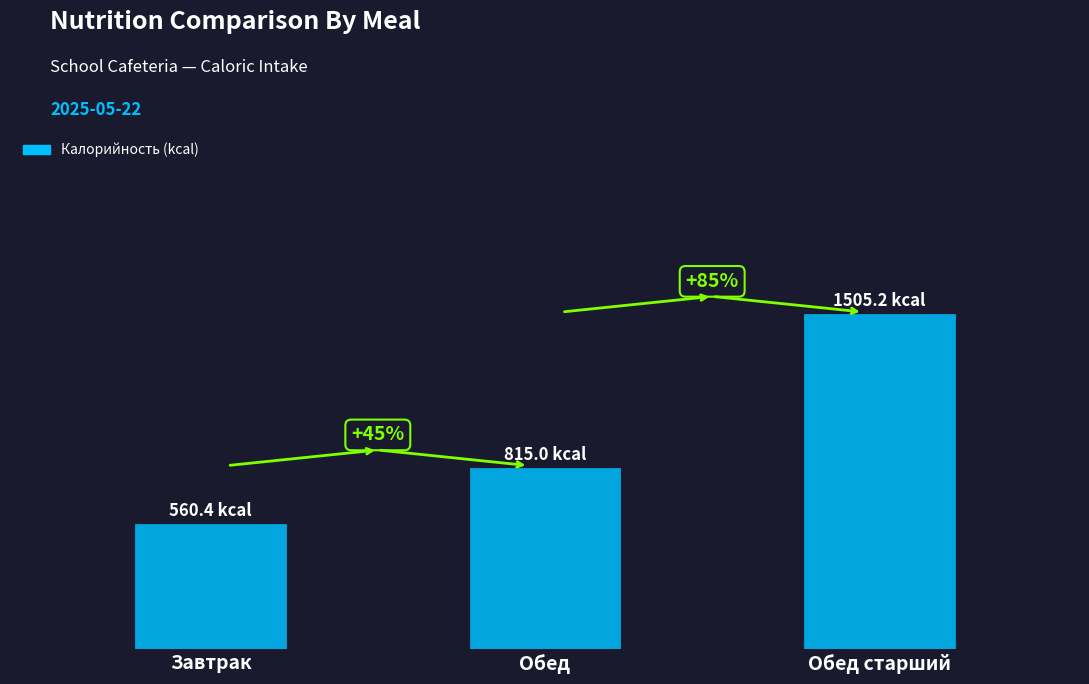

What is the minimum value shown in the chart?

560.4